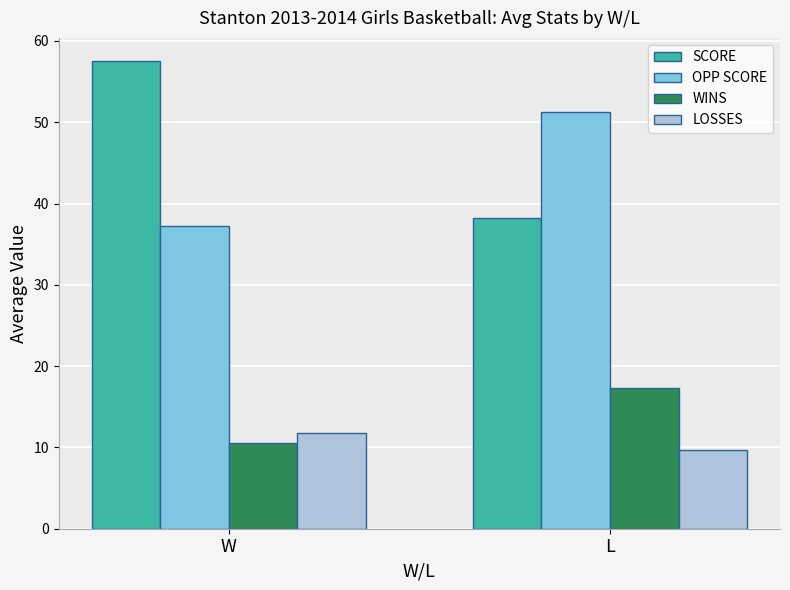

What is the difference between the highest and lowest values at W?

47.0